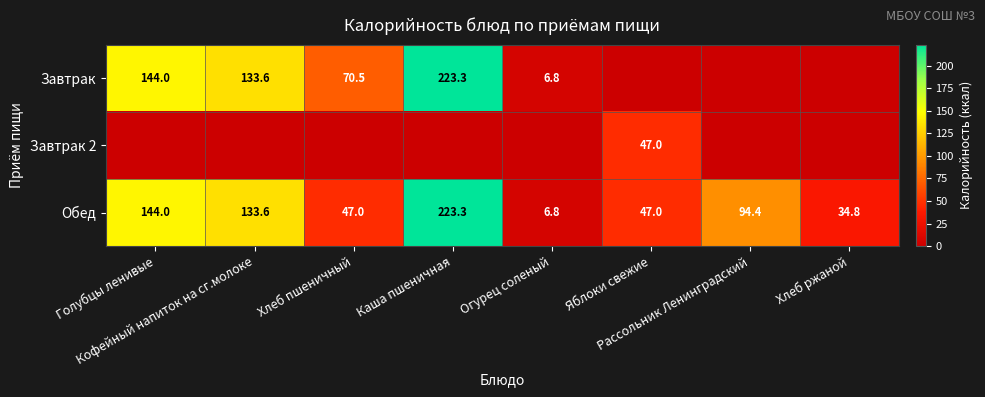

What is the lowest value of the Обед series?

6.8